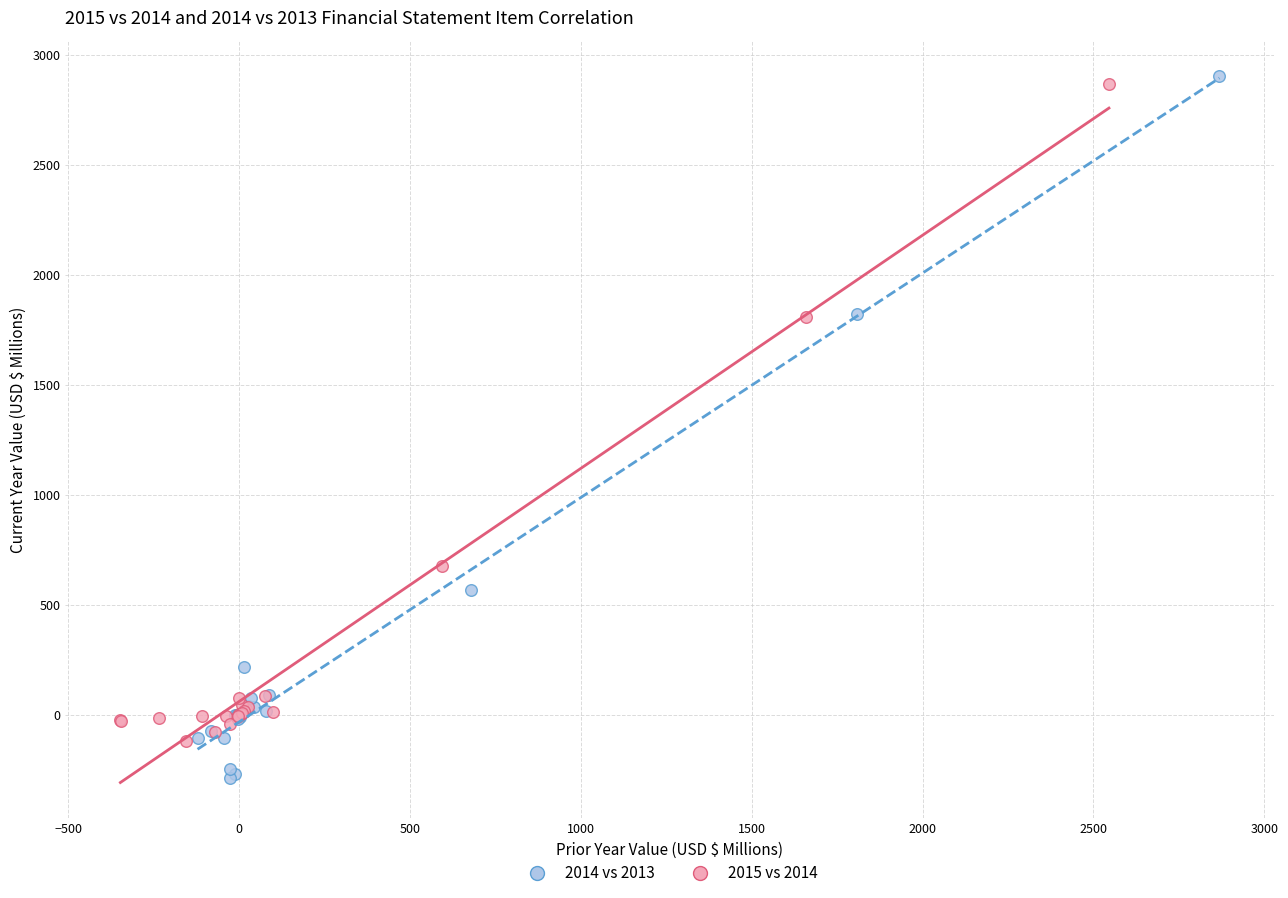

Which series contains the lowest Y value?

2014 vs 2013